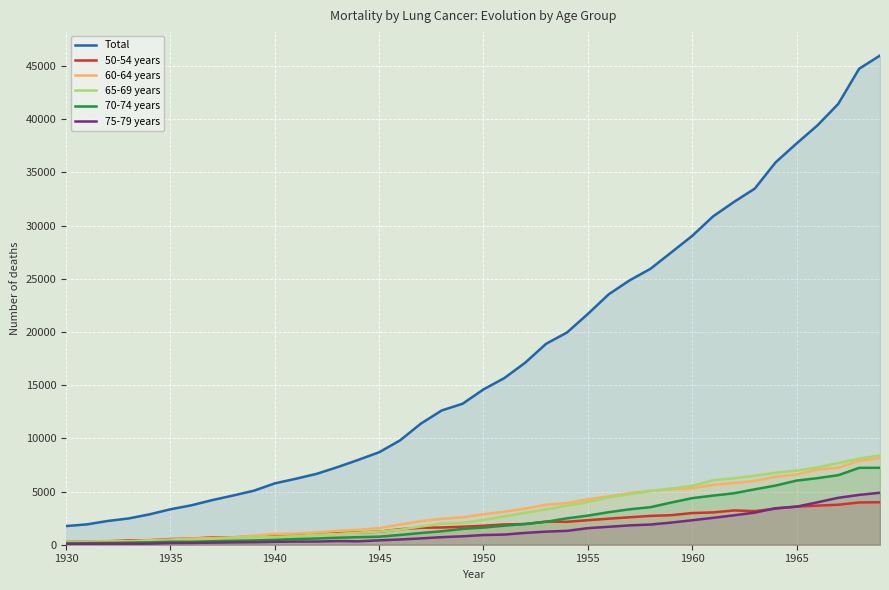

True or false: Total and 60-64 years intersect in this chart.

False